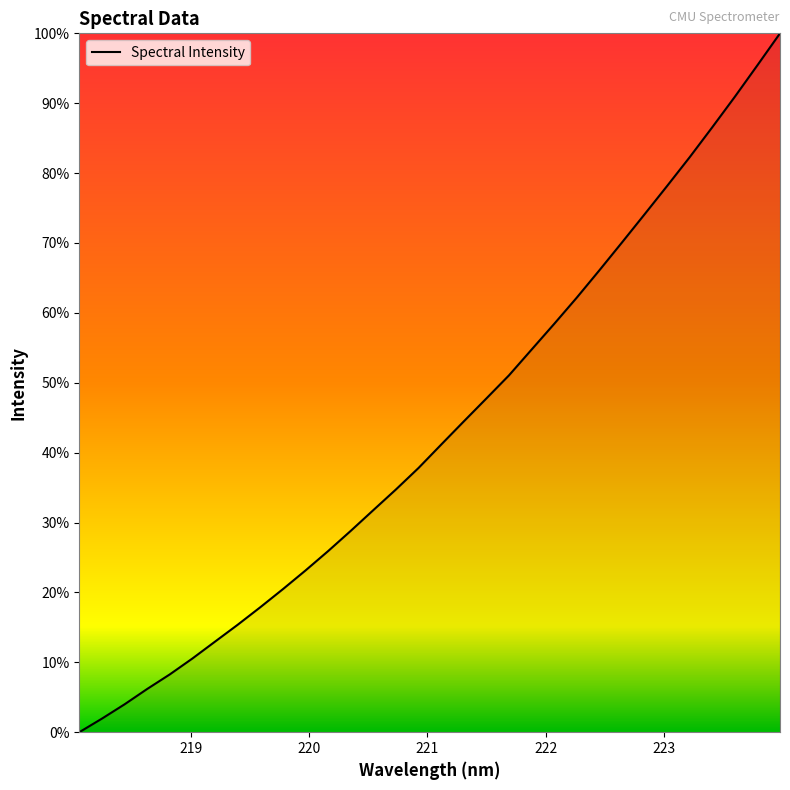

What is the average value?

0.4